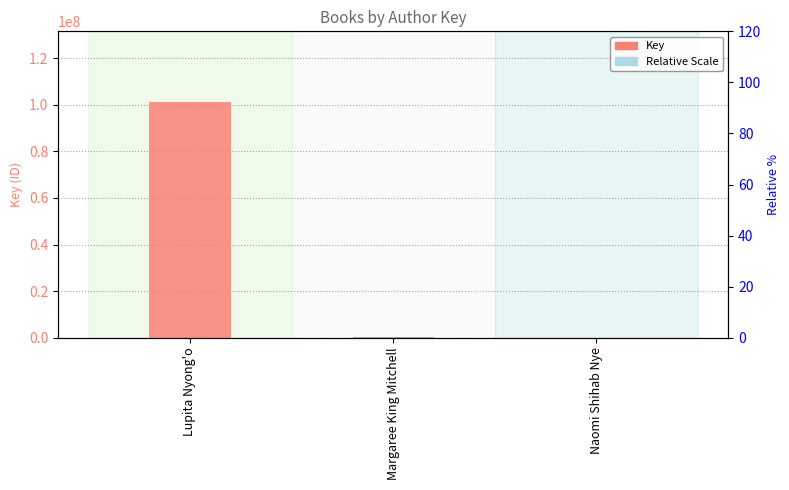

Reading right to left, list all the values displayed in this chart.

Key: Naomi Shihab Nye=6416.0	Margaree King Mitchell=326036.0	Lupita Nyong'o=101162742.0
Relative Scale: Naomi Shihab Nye=0.0	Margaree King Mitchell=0.1	Lupita Nyong'o=30.0